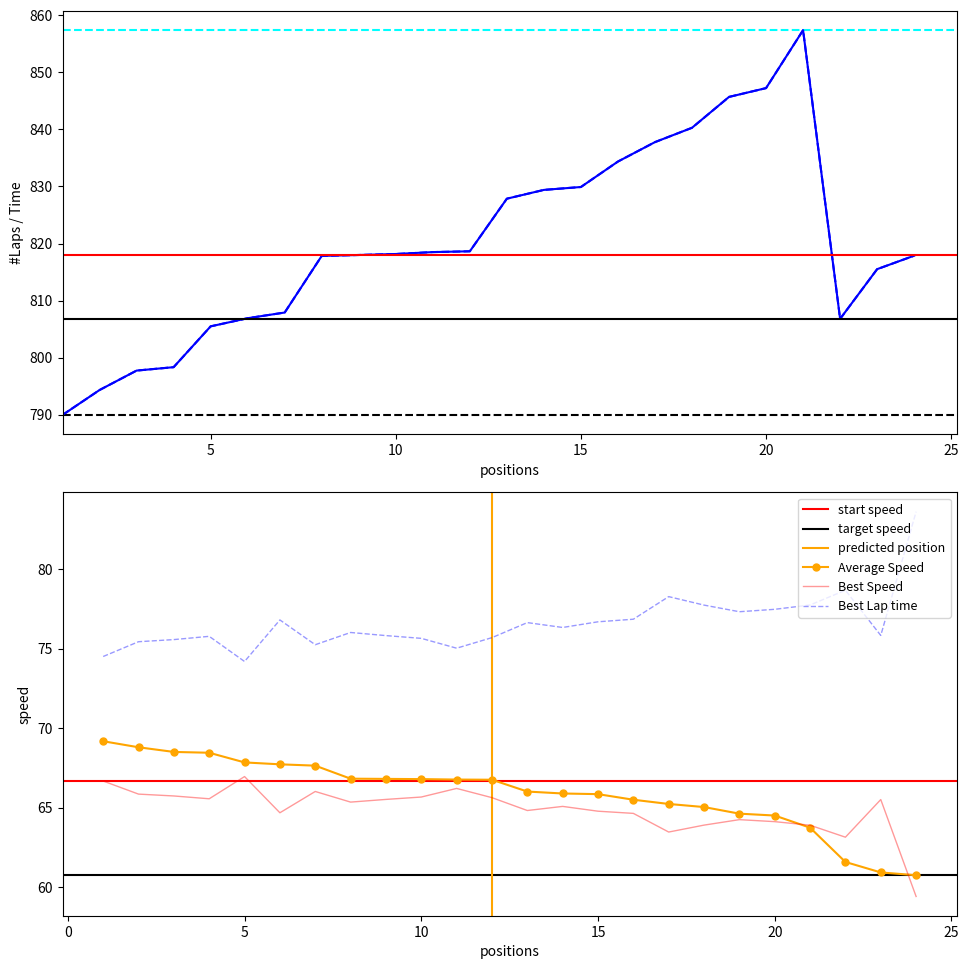

Reading right to left, transcribe all the data shown in this chart.

Gap to P1: 817.9	815.5	806.8	857.4	847.2	845.7	840.3	837.8	834.4	829.9	829.4	827.9	818.6	818.5	818.2	818.0	817.8	807.9	806.9	805.5	798.3	797.7	794.3	789.9
Total Time: 817.9	815.5	806.8	857.4	847.2	845.7	840.3	837.8	834.4	829.9	829.4	827.9	818.6	818.5	818.2	818.0	817.8	807.9	806.9	805.5	798.3	797.7	794.3	789.9
Best Lap time: 83.6	75.8	78.7	77.8	77.5	77.3	77.7	78.3	76.9	76.7	76.3	76.6	75.7	75.0	75.7	75.8	76.0	75.3	76.8	74.2	75.8	75.6	75.4	74.5
Best Speed: 59.4	65.5	63.1	63.9	64.1	64.2	63.9	63.5	64.6	64.8	65.1	64.8	65.6	66.2	65.7	65.5	65.3	66.0	64.7	67.0	65.6	65.7	65.8	66.7
Average Speed: 60.7	60.9	61.6	63.7	64.5	64.6	65.0	65.2	65.5	65.8	65.9	66.0	66.8	66.8	66.8	66.8	66.8	67.6	67.7	67.8	68.5	68.5	68.8	69.2